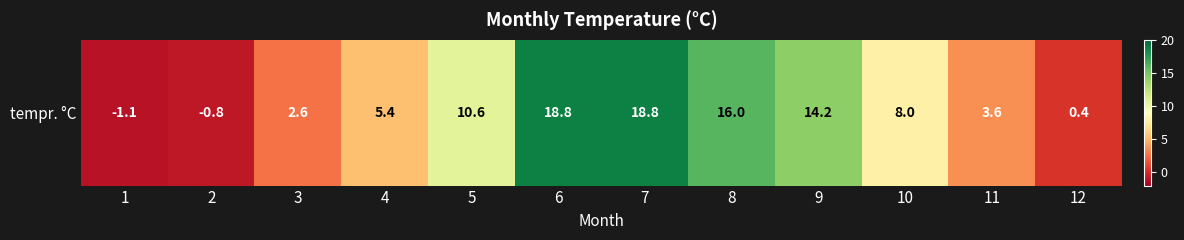

What is the average value?

8.0